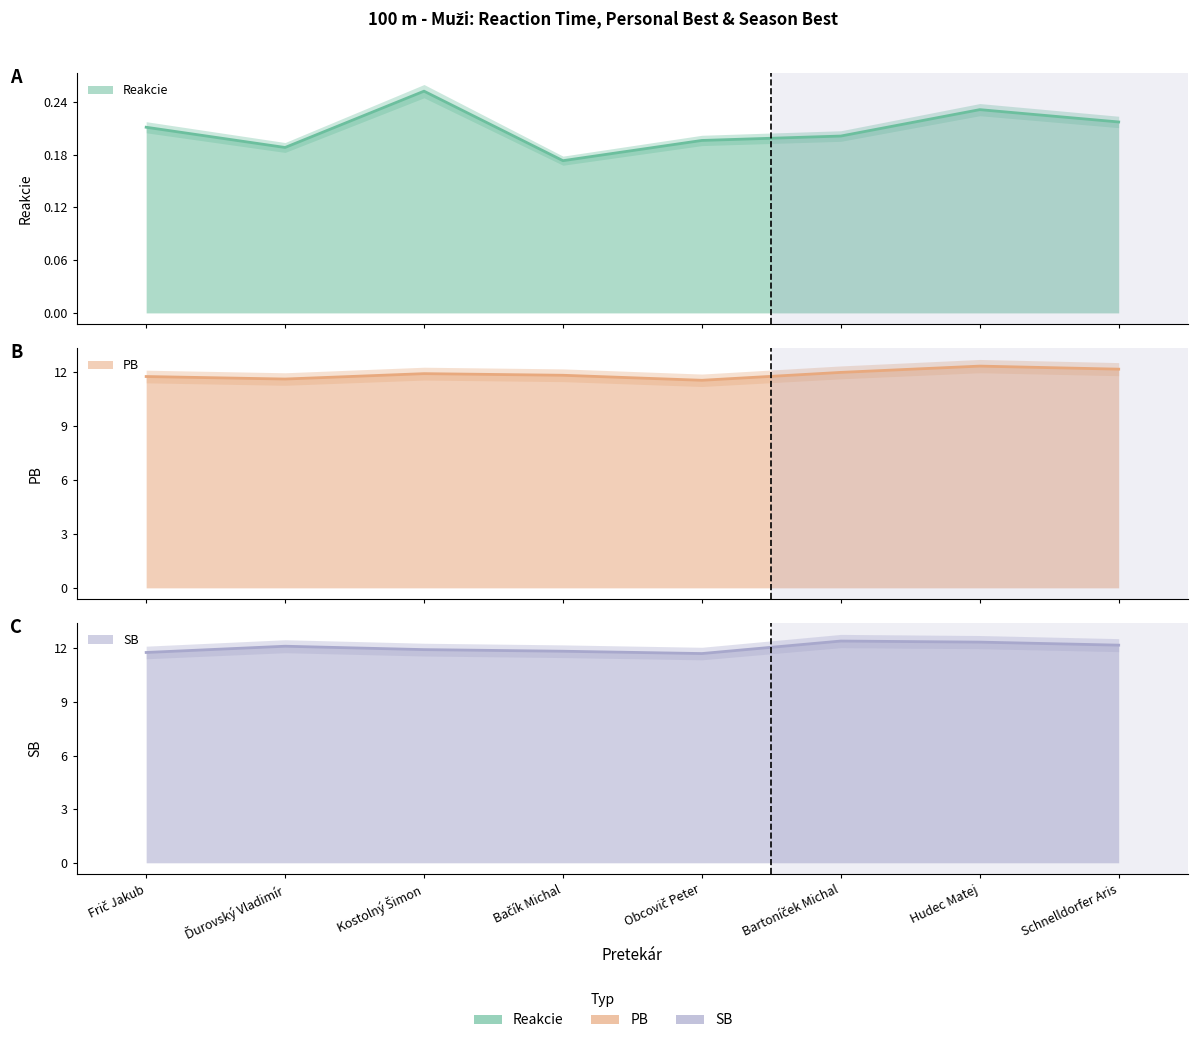

Where is the first local maximum for PB?

Kostolný Šimon